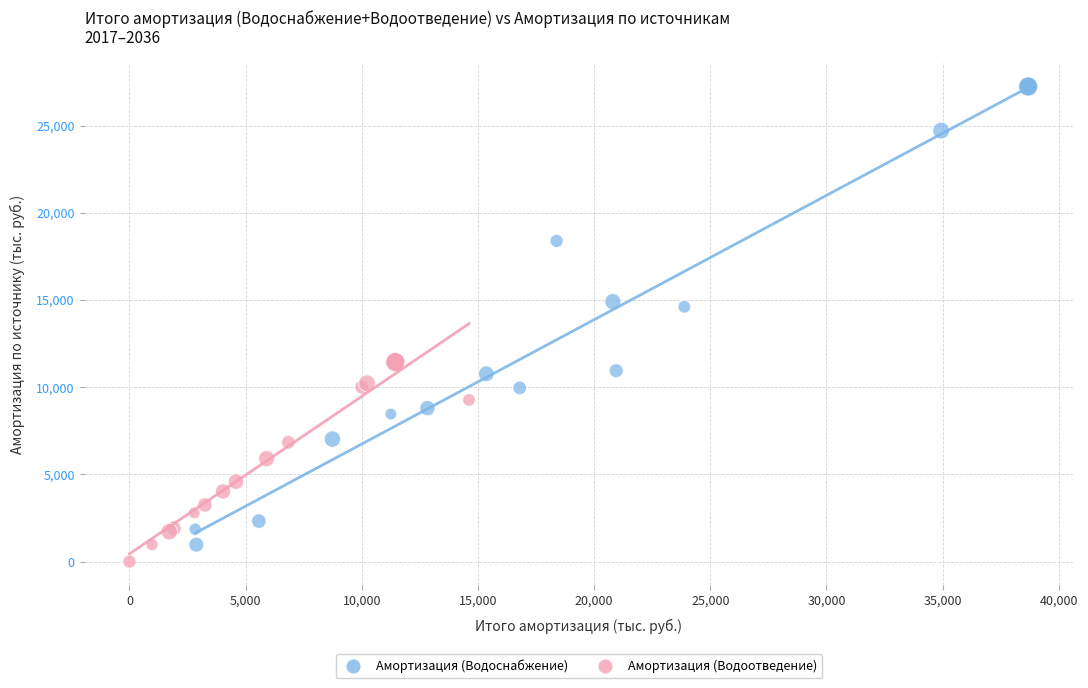

Which series has the widest spread of Y values?

Амортизация (Водоснабжение)